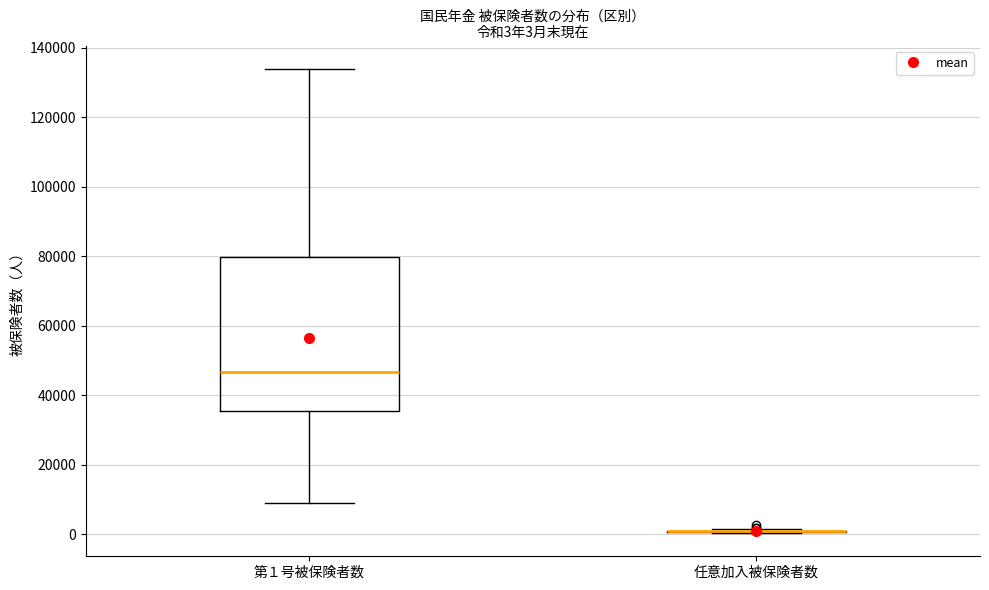

Comparing the boxes themselves (not the whiskers), which one is the tallest?

第１号被保険者数